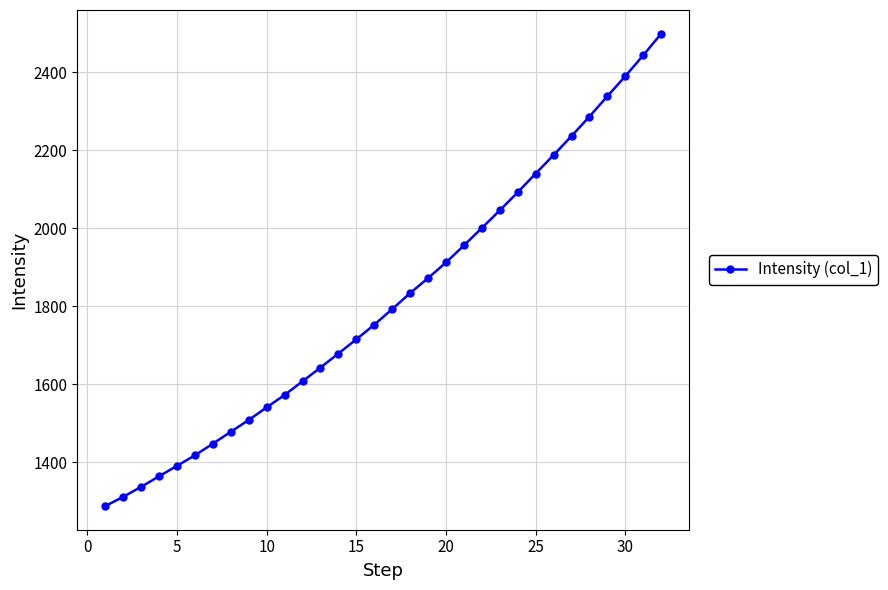

What is the minimum value shown in the chart?

1287.0